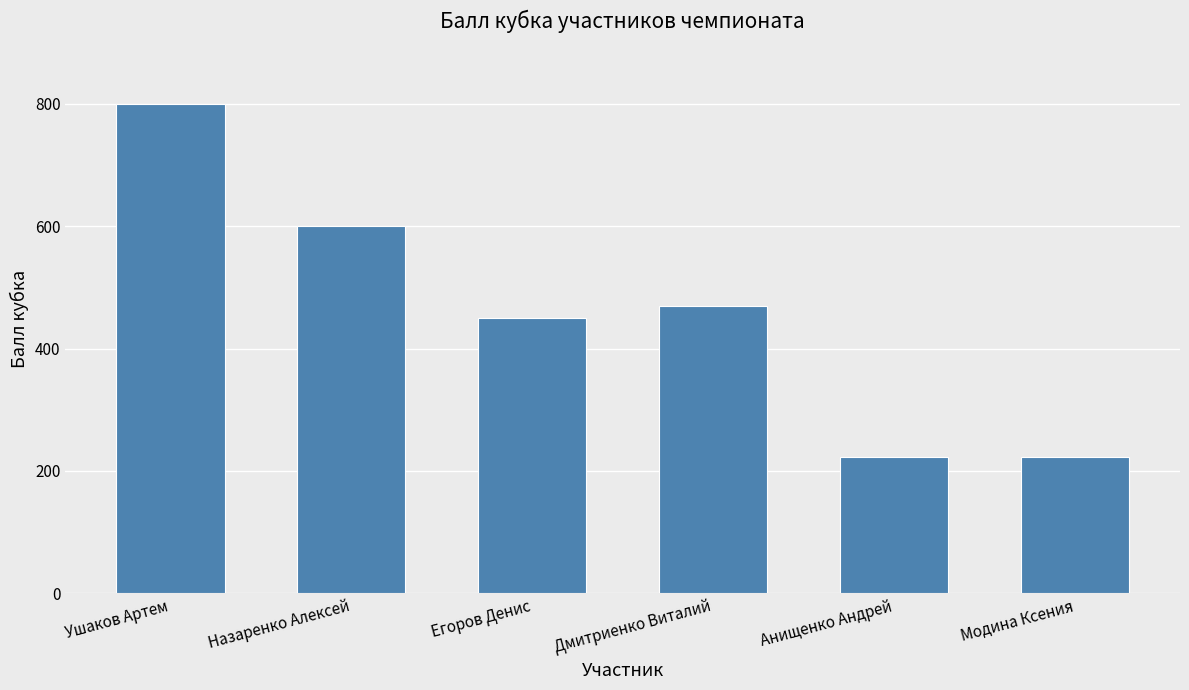

What is the label of the 2nd bar from the right?

Анищенко Андрей